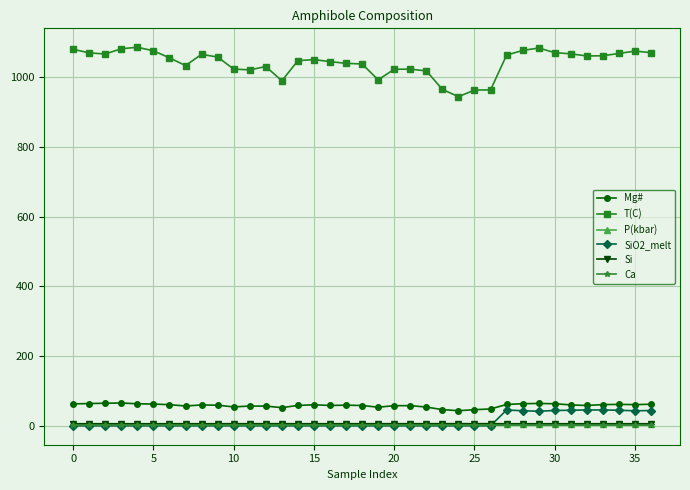

Which series has the largest range (max minus min)?

T(C)